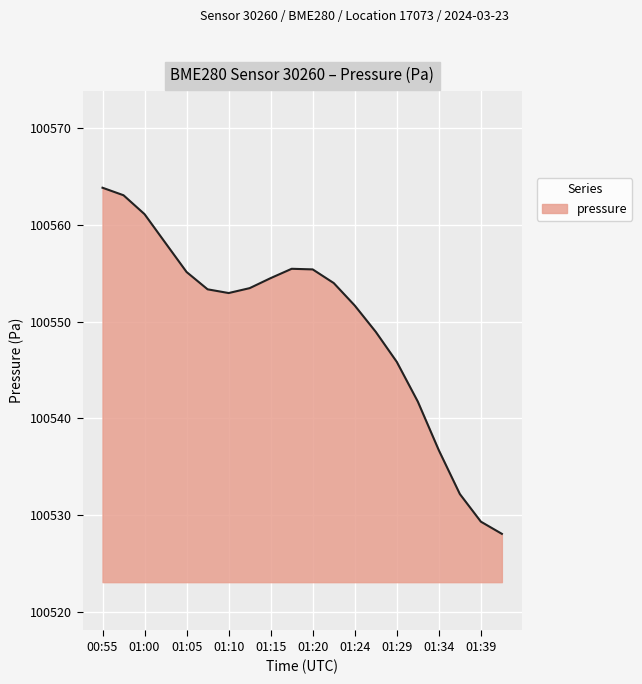

How many interior local peaks (higher than both neighbors) does the data have?

1